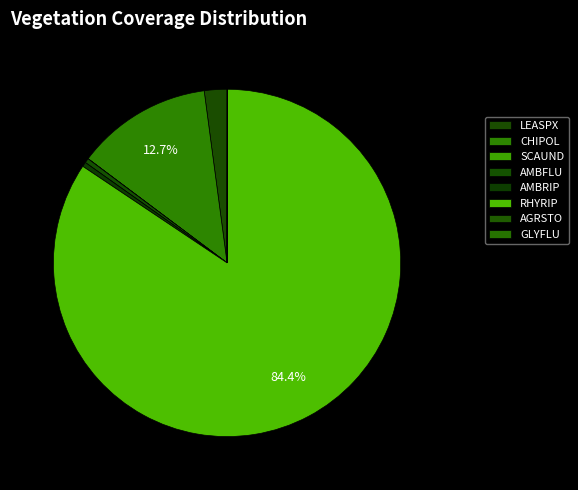

How many segments does this pie chart have?

8